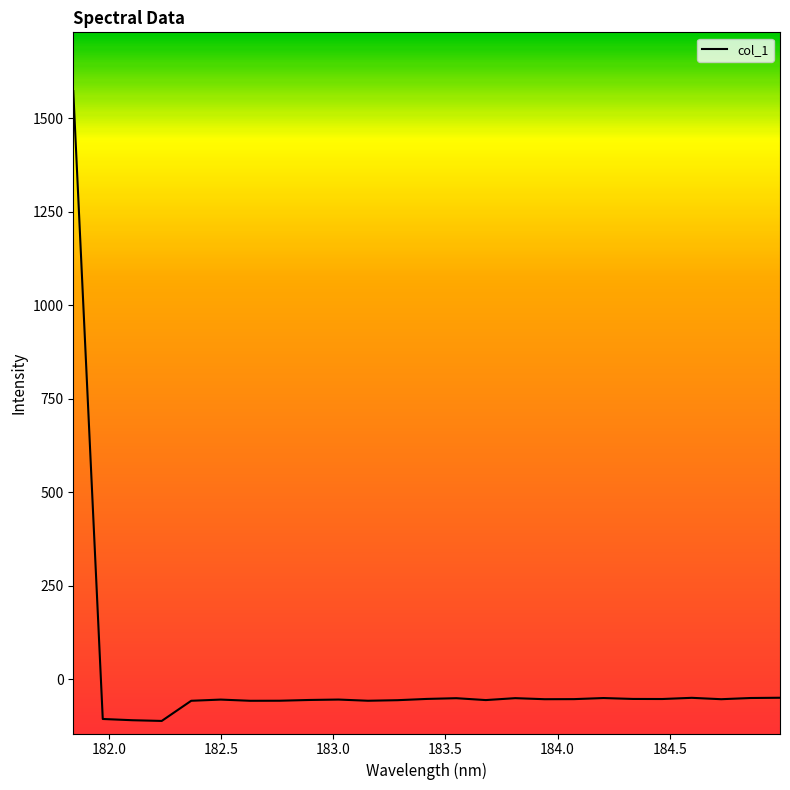

What is the difference between the maximum and minimum values?

1684.4